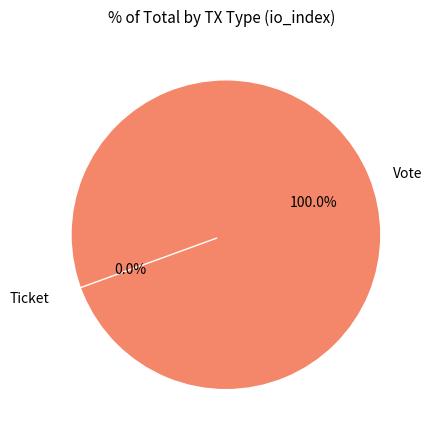

Which has a higher value, Vote or Ticket?

Vote